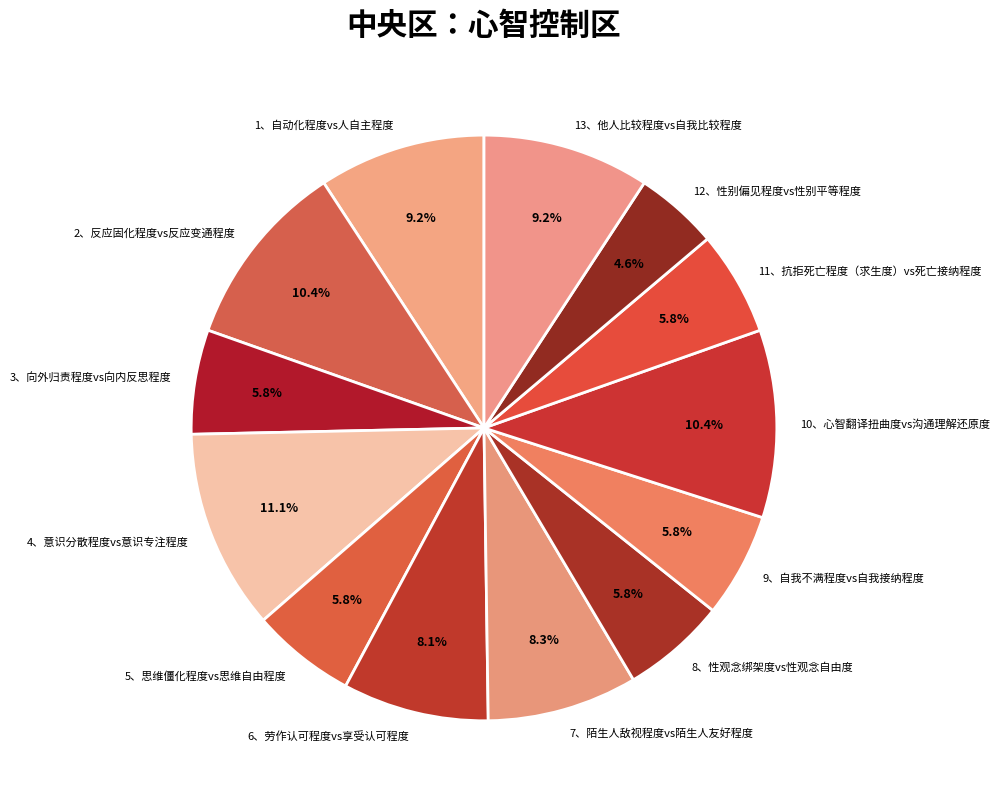

Which category has the biggest portion of the pie?

4、意识分散程度vs意识专注程度